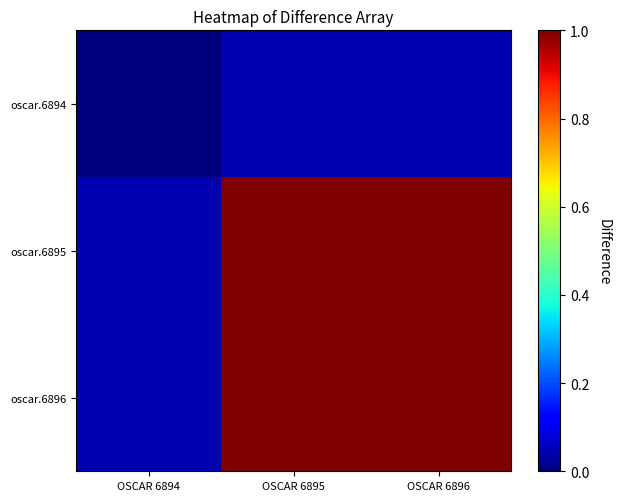

Reading left to right, list all the values displayed in this chart.

oscar.6894: OSCAR 6894=0.0	OSCAR 6895=0.0	OSCAR 6896=0.0
oscar.6895: OSCAR 6894=0.0	OSCAR 6895=1.0	OSCAR 6896=1.0
oscar.6896: OSCAR 6894=0.0	OSCAR 6895=1.0	OSCAR 6896=1.0